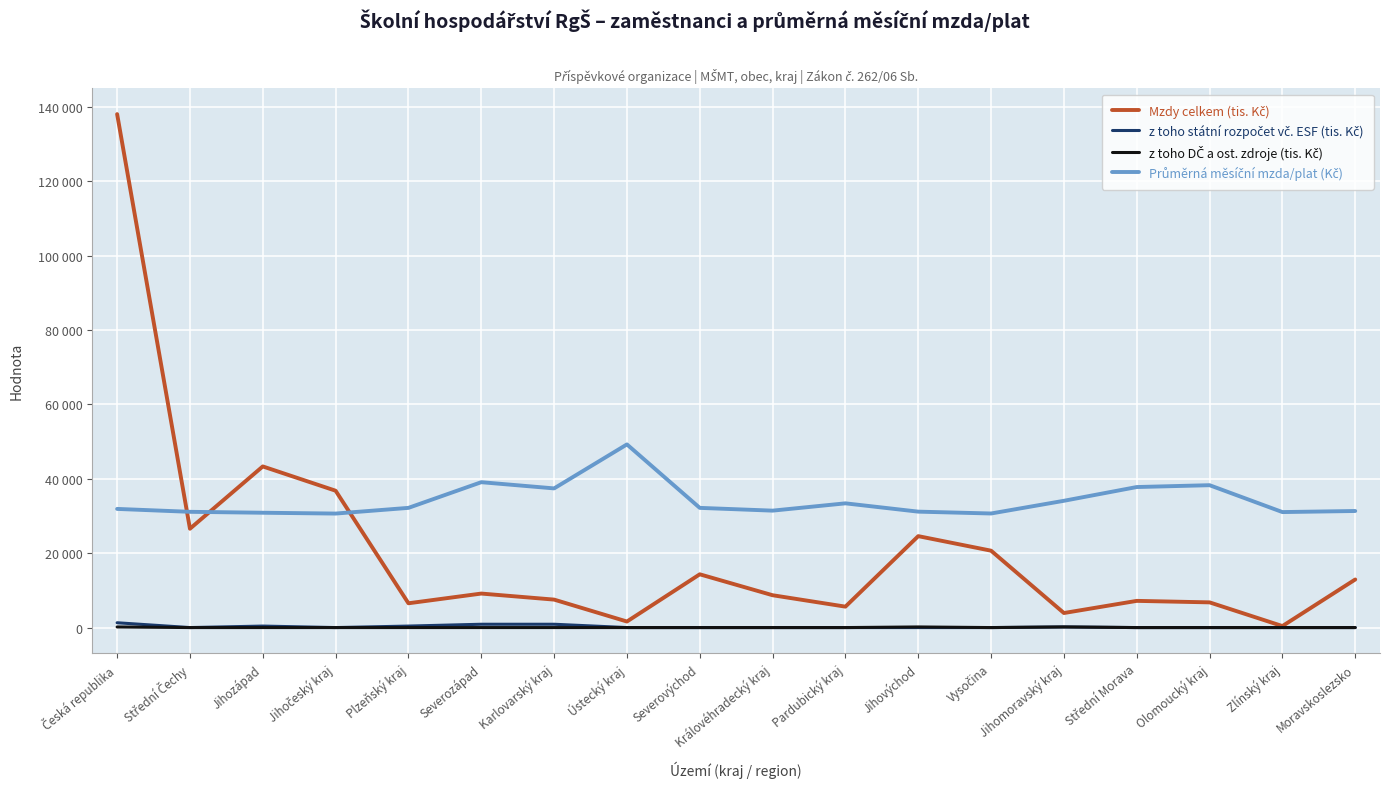

Between Jihočeský kraj and Plzeňský kraj, which series saw the biggest shift?

Mzdy celkem (tis. Kč)